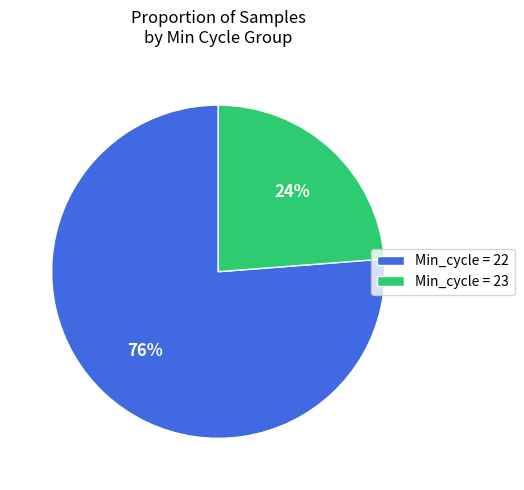

To the nearest percent, what is the combined percentage of Min_cycle = 22 and Min_cycle = 23?

100%